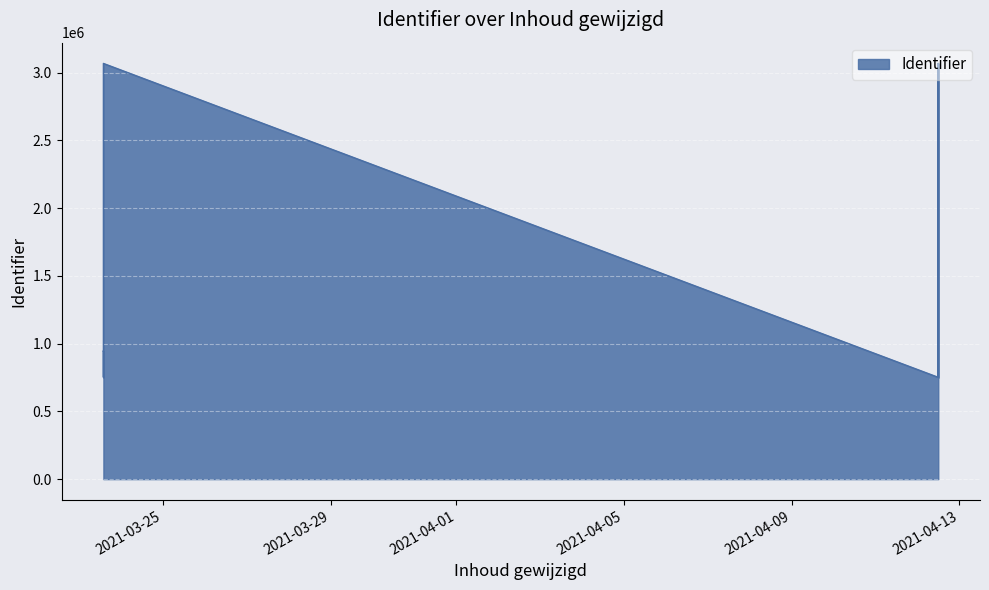

Where is the first local minimum?

2021-04-12 11:50:32